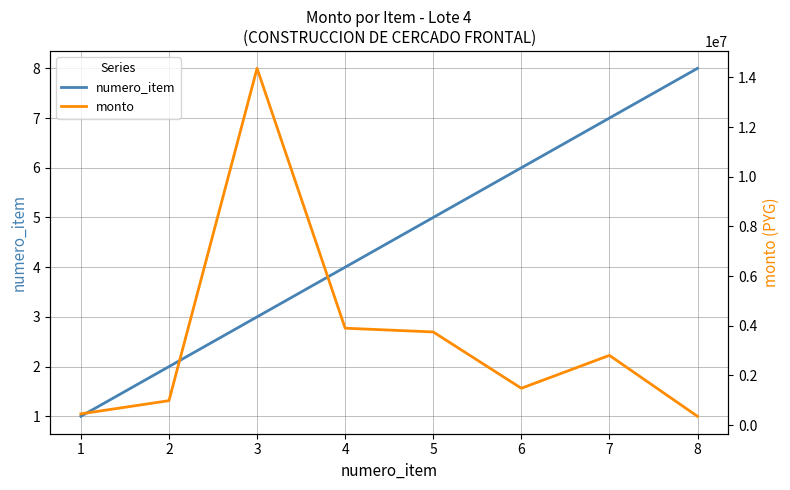

Is this an area chart (filled region under the line)?

No